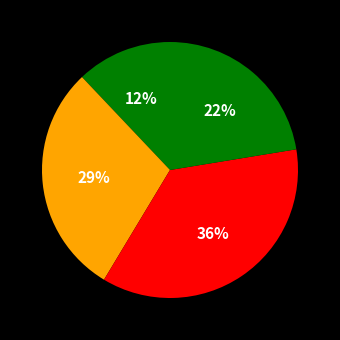

How many slices are in this pie chart?

4